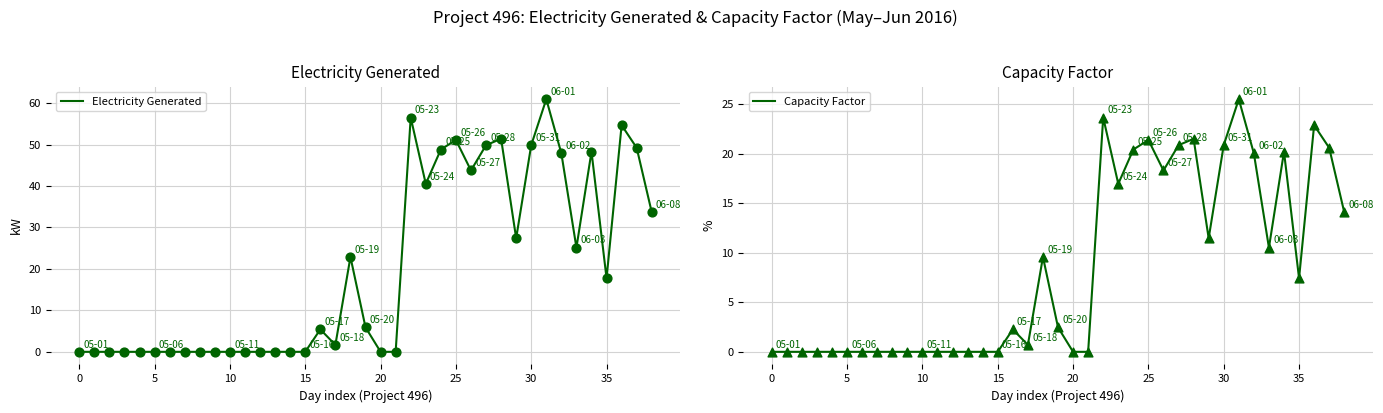

The value of Electricity Generated at 25 is 51.1. True or false?

True